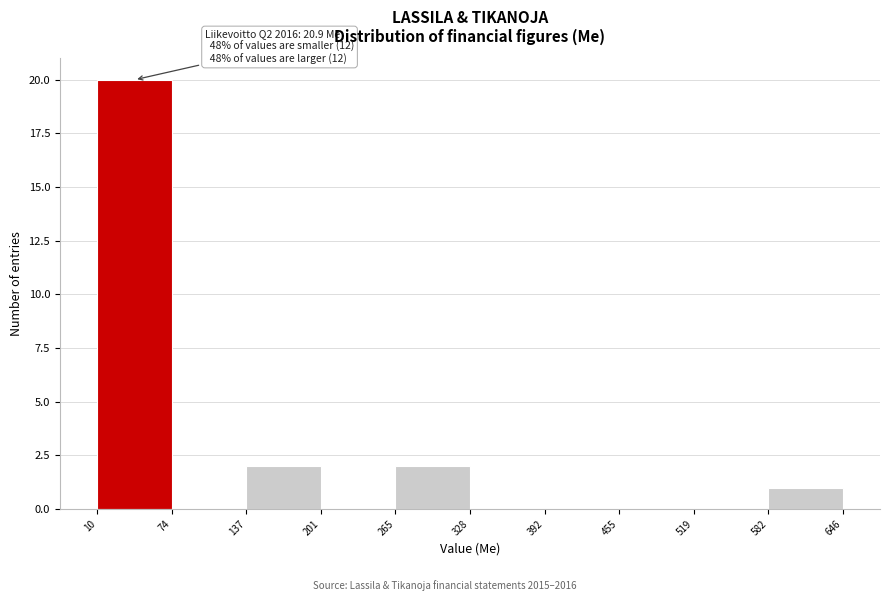

Which range on the x-axis has the tallest bar?

10 to 74